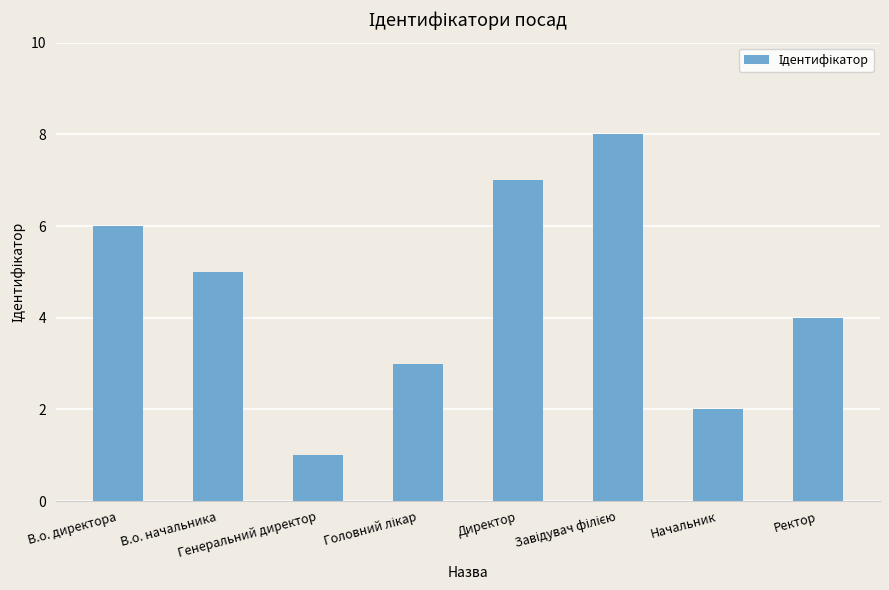

What is the maximum value shown in the chart?

8